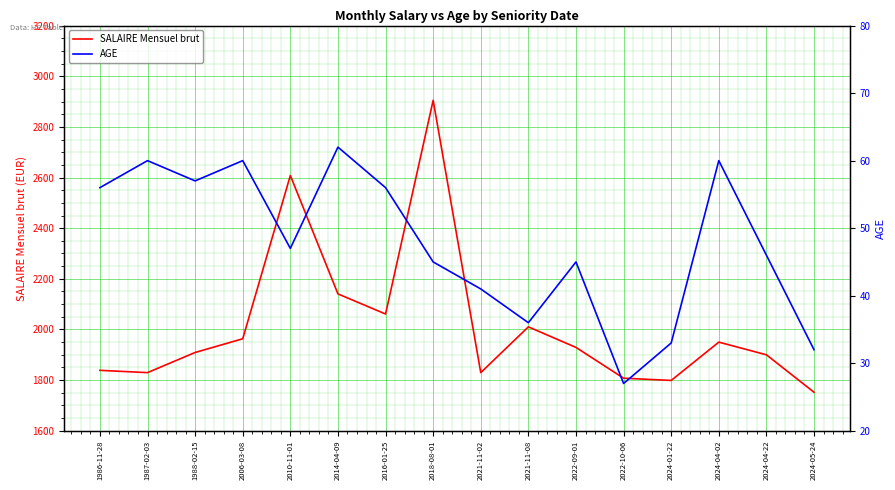

Count the number of categories in the chart.

16